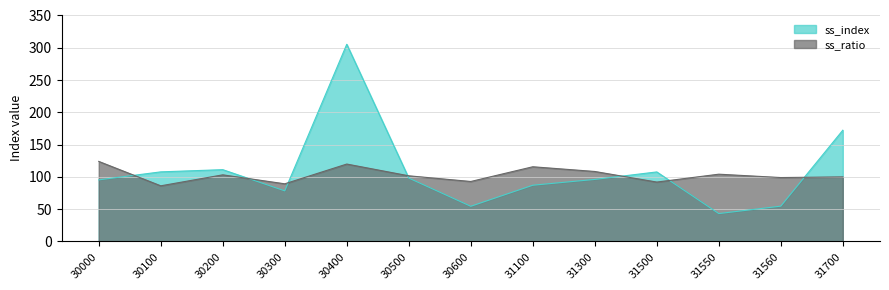

Reading right to left, extract all data points from this chart.

ss_index: 172.3	54.7	43.2	107.7	96.1	87.1	54.5	98.2	305.4	78.4	111.2	107.8	95.4
ss_ratio: 100.0	99.0	104.2	92.0	108.4	115.7	92.9	101.7	119.9	89.3	103.2	86.2	124.0